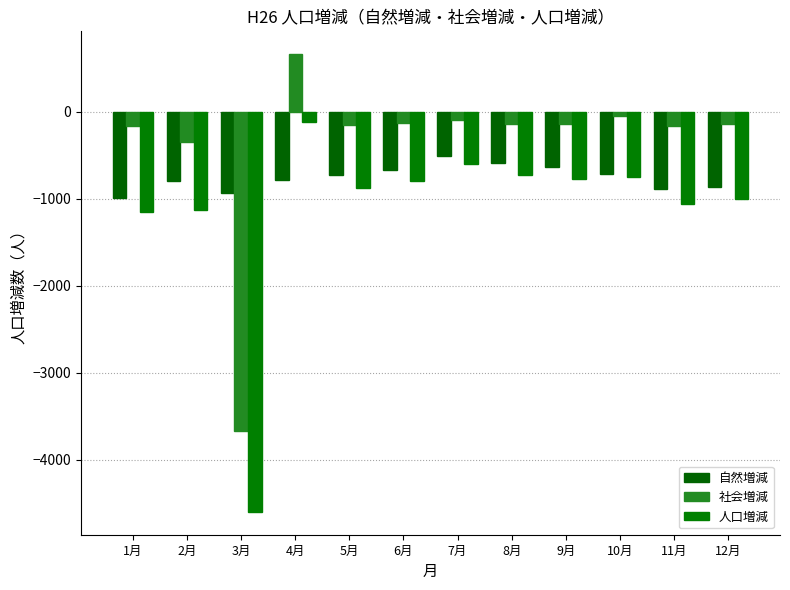

Where does the 自然増減 series first go above -725?

6月